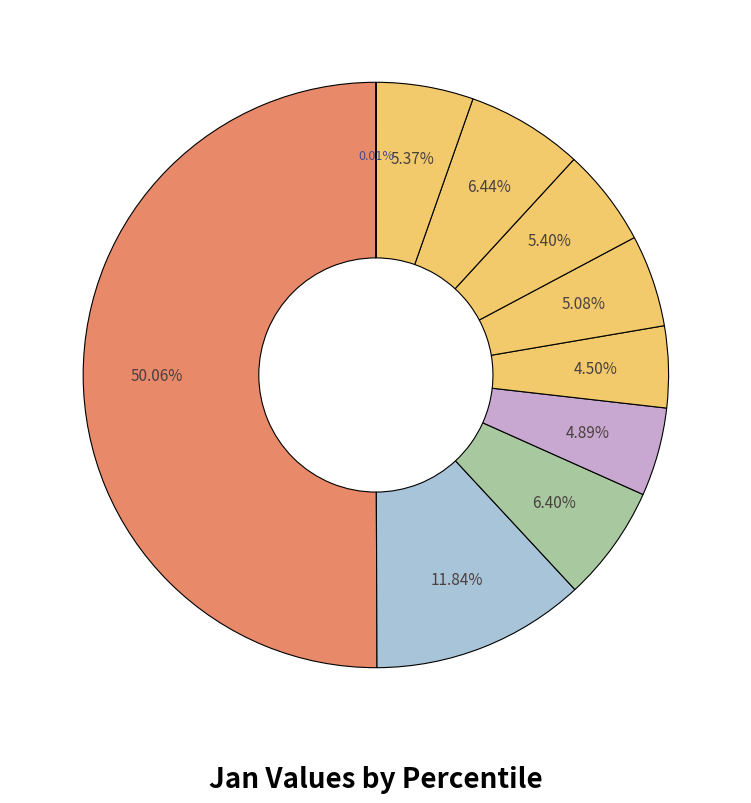

Count the number of slices in the pie.

10